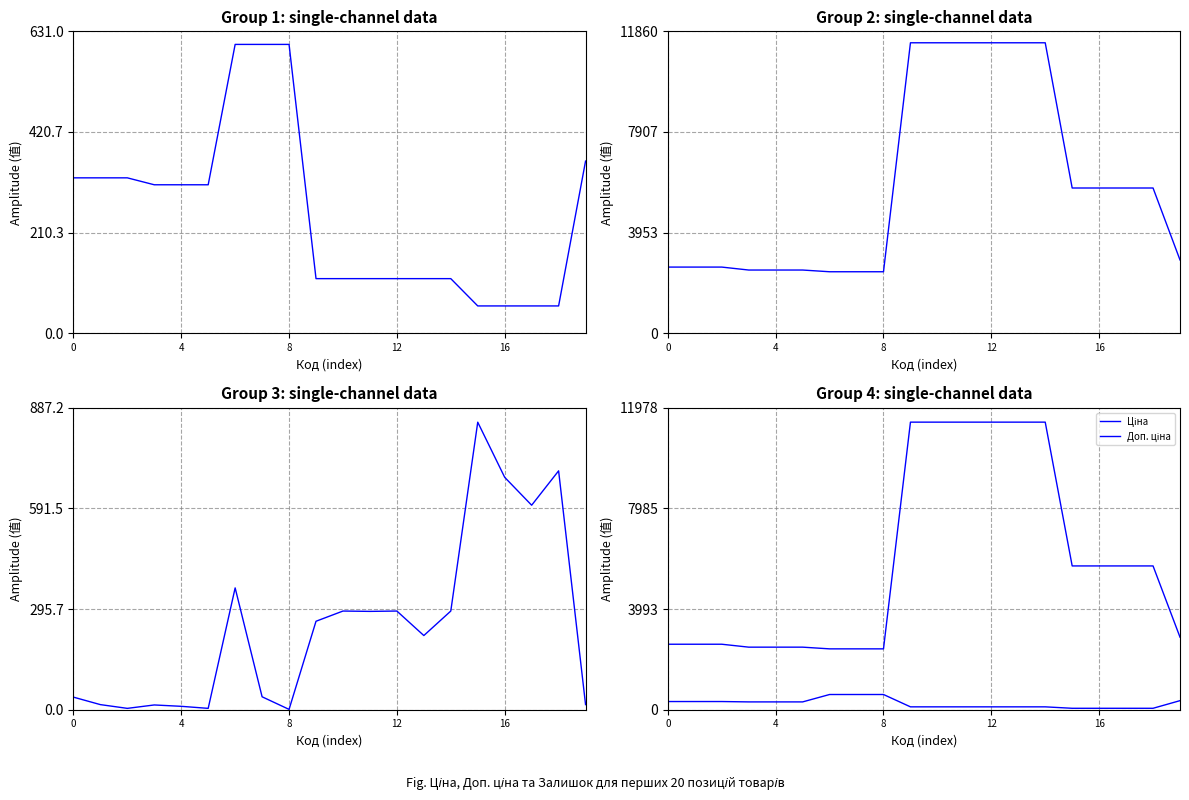

The Доп. ціна series shows 1578.0 at 7. True or false?

False